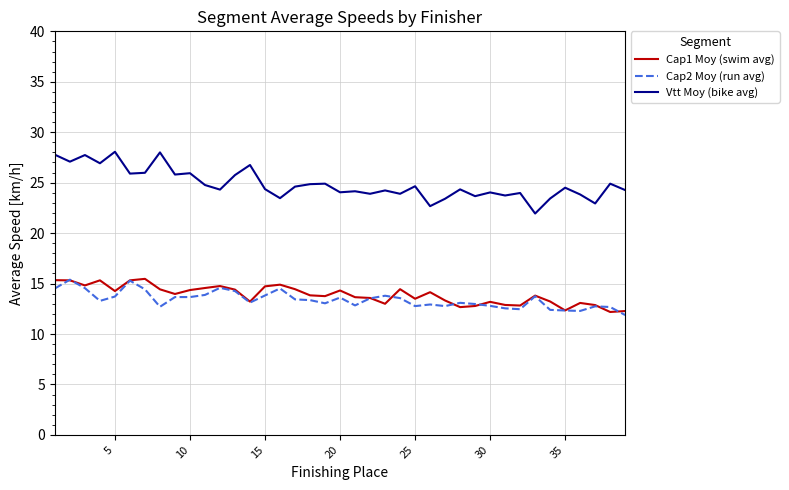

True or false: Cap1 Moy (swim avg) and Vtt Moy (bike avg) intersect in this chart.

False